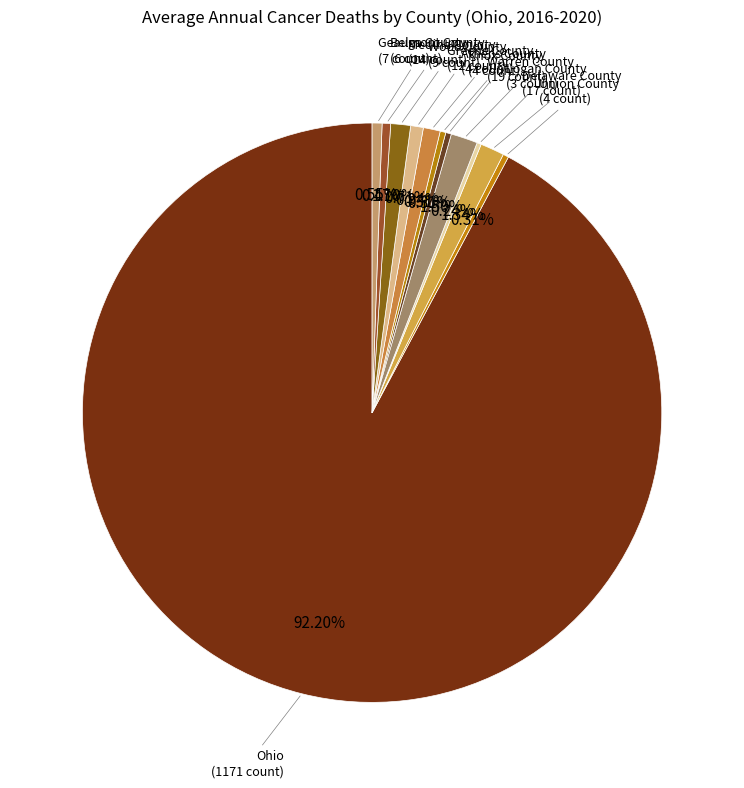

Which category has the biggest portion of the pie?

Ohio